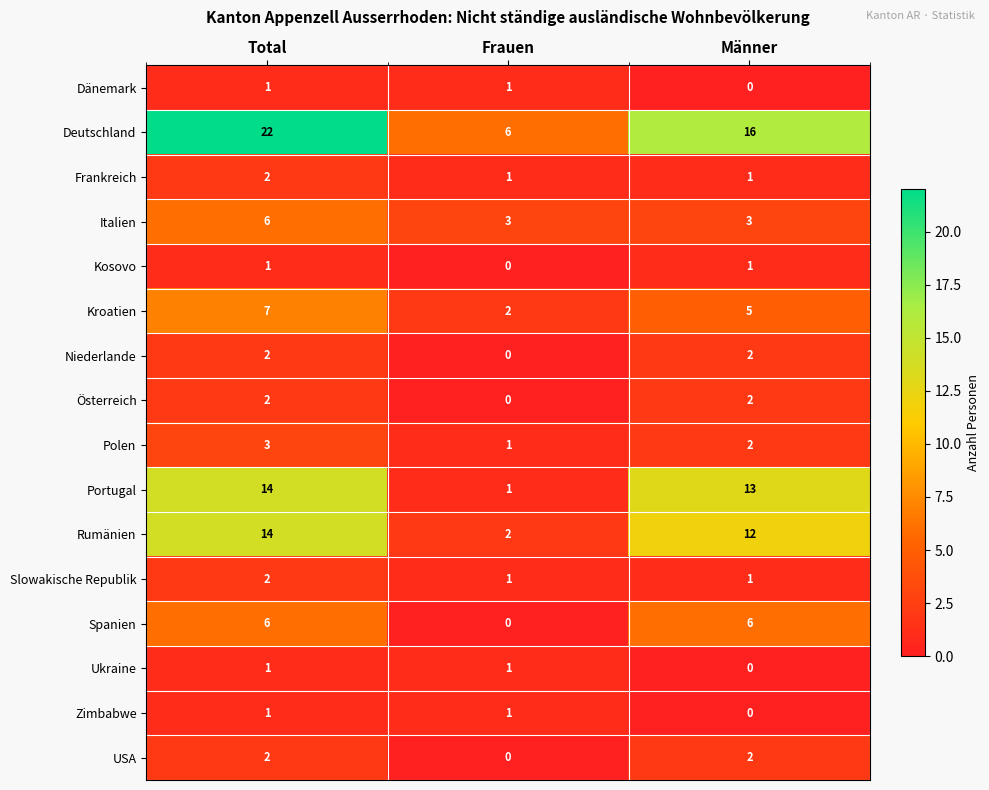

Is it true that Deutschland equals 8 at Männer?

False